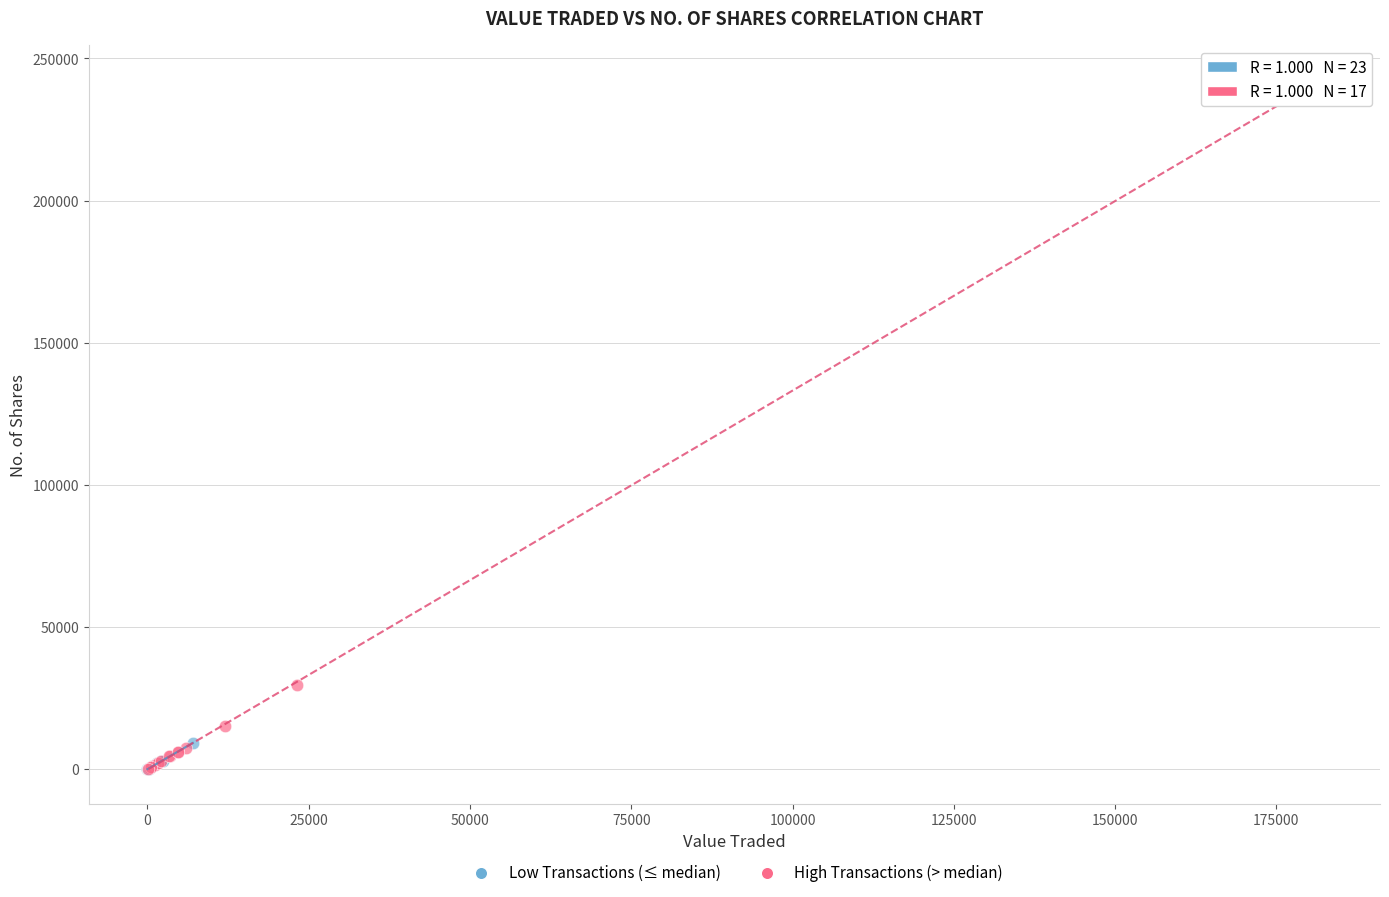

Which series has the largest Y range (max minus min)?

High Transactions (> median)